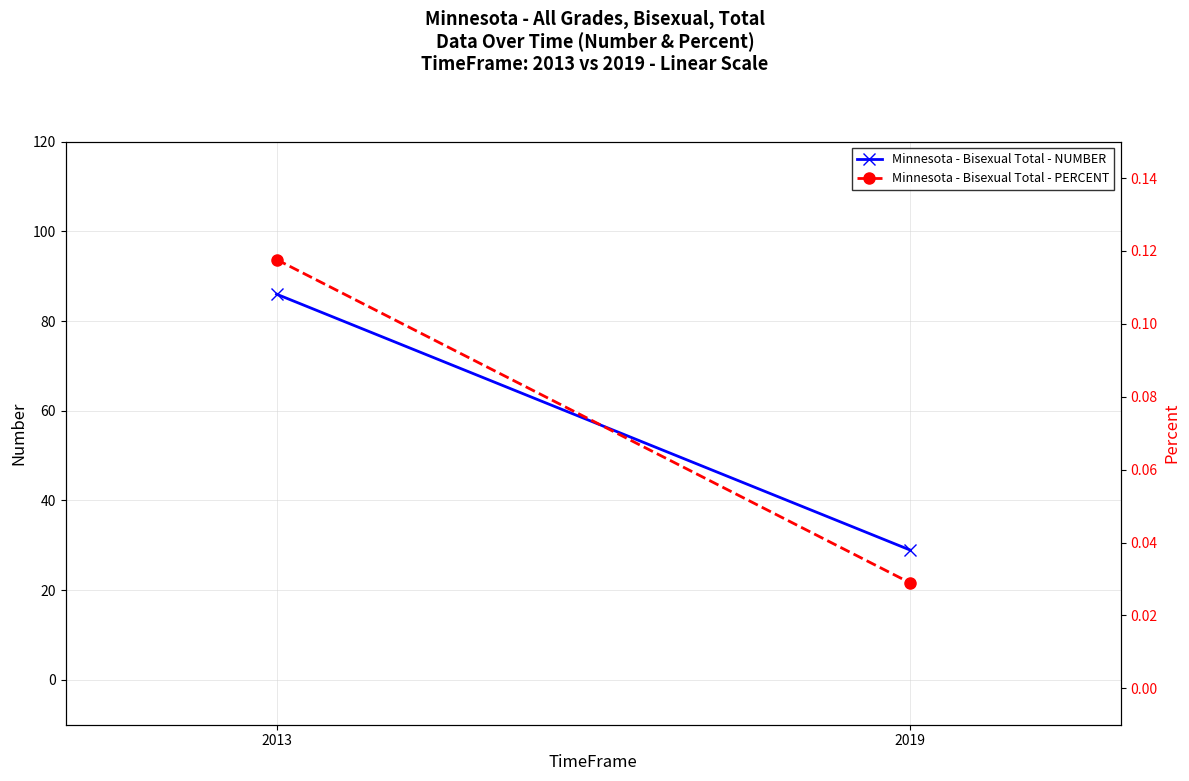

Where is Minnesota - Bisexual Total - PERCENT nearest to the value 0?

2019